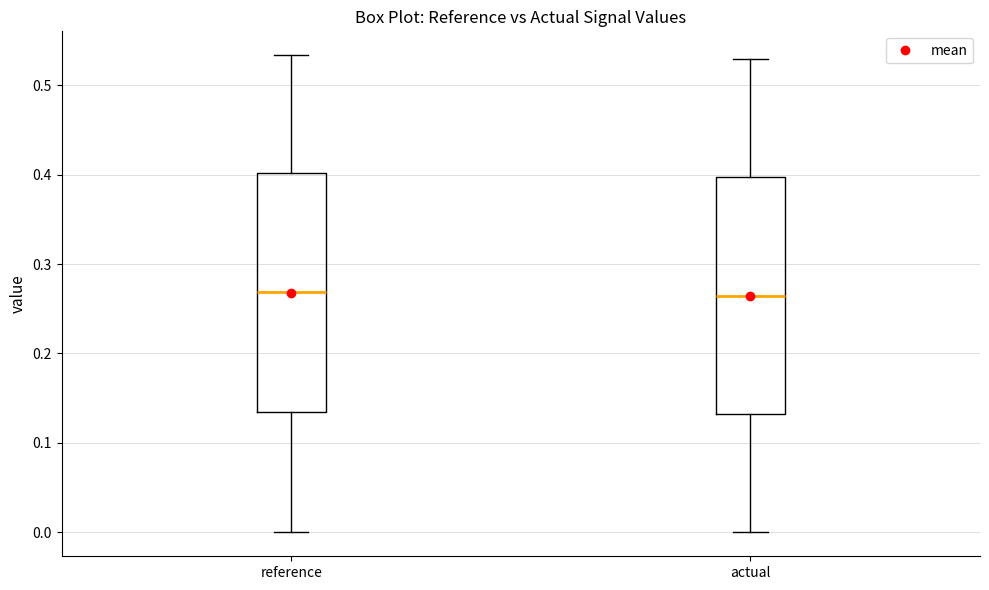

Where does the median line of the box for reference sit on the y-axis? The values are not printed on the chart, so give them approximately, as read against the axis.

0.27